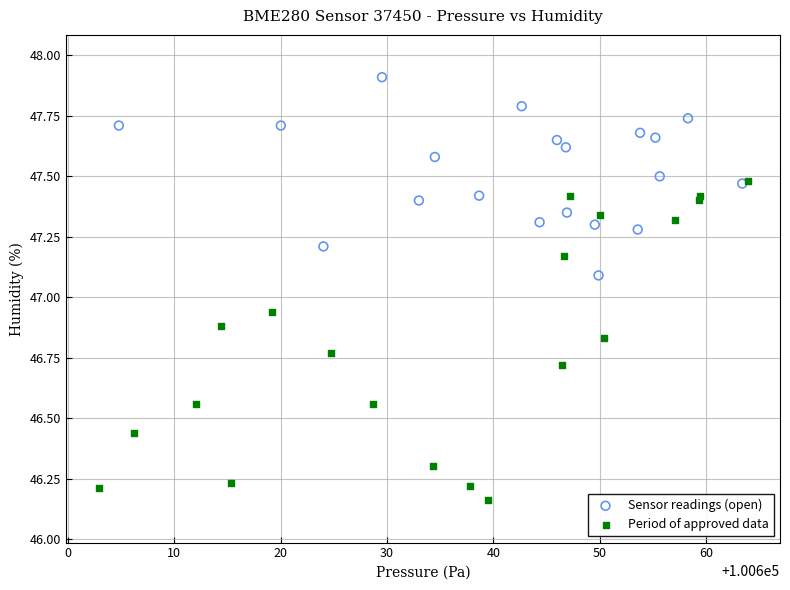

What are all the series names shown in the legend?

Sensor readings (open), Period of approved data